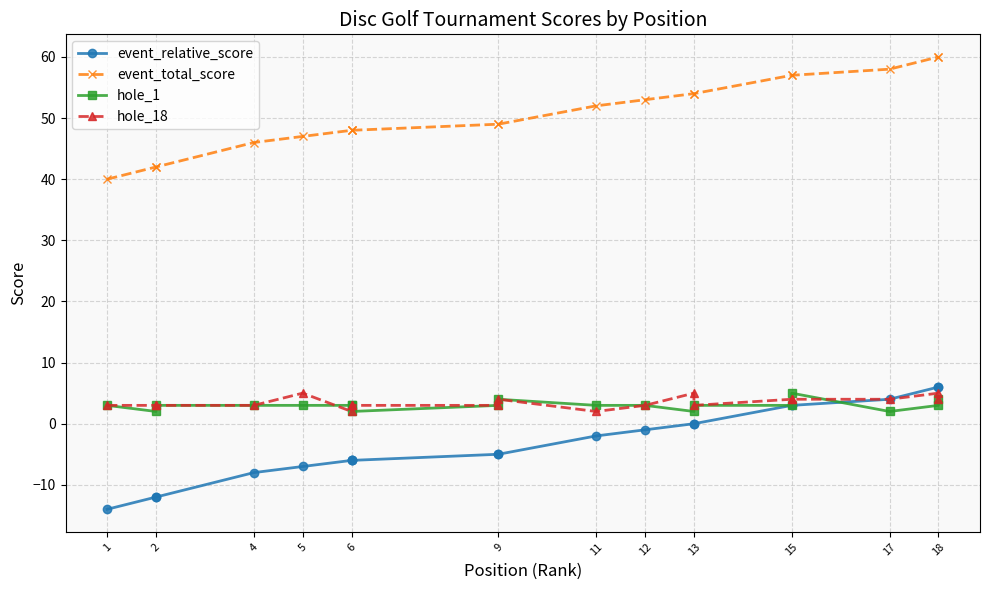

Rank the series at 6 from highest to lowest value.

event_total_score, hole_1, hole_18, event_relative_score